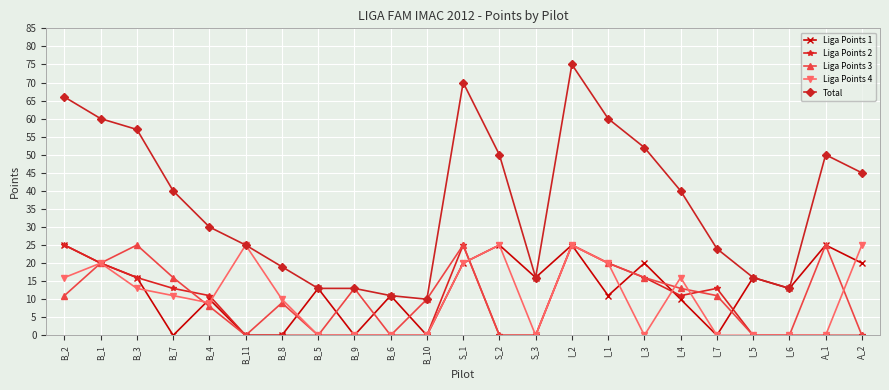

The value of Liga Points 4 at B_1 is 27. True or false?

False